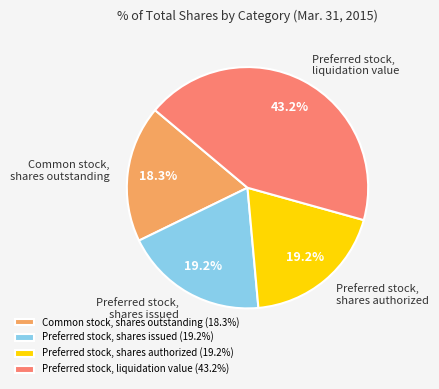

To the nearest percent, what is the average slice percentage?

25%